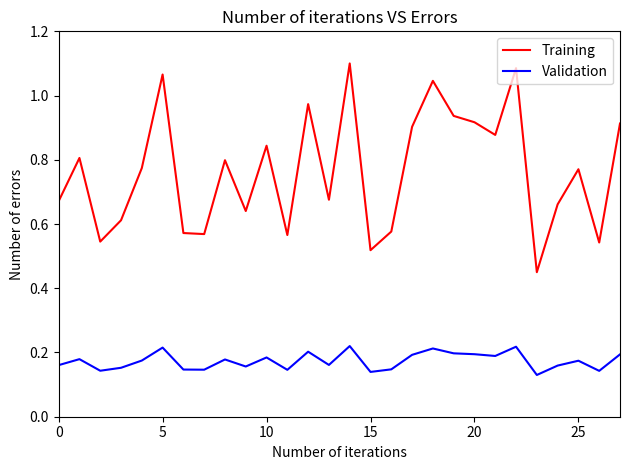

Which series has the largest total across all categories?

Training